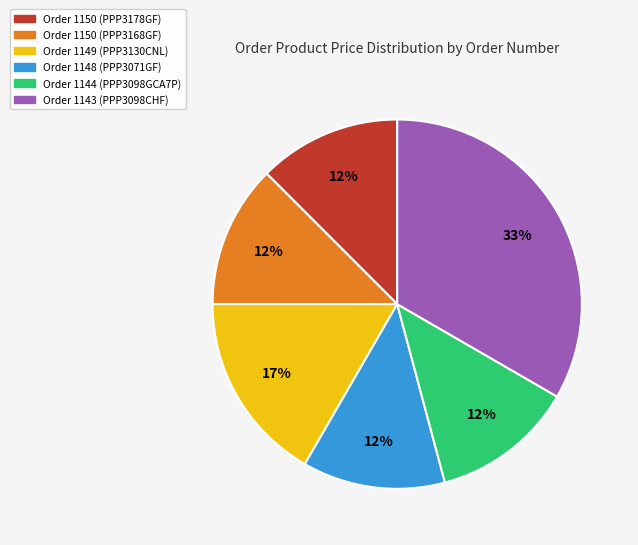

To the nearest percent, what percentage of the pie is Order 1149 (PPP3130CNL)?

17%